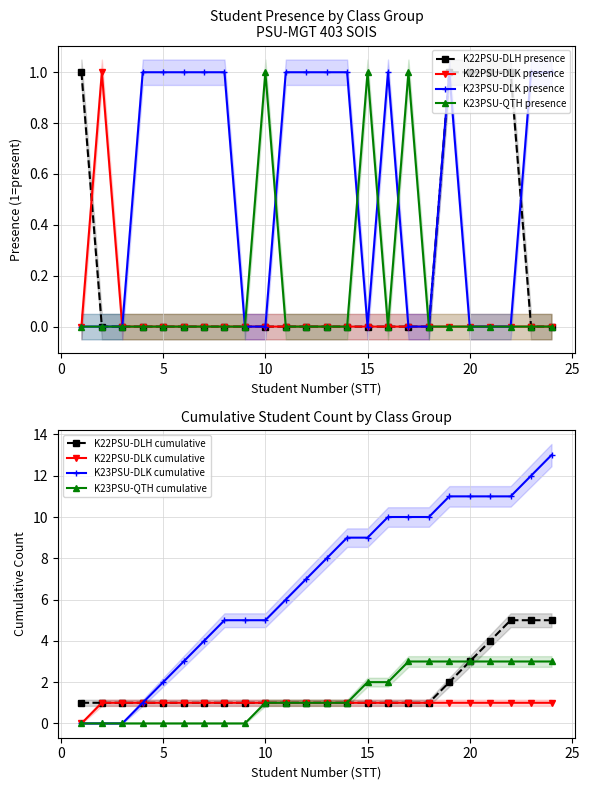

Which category has the lowest value across all series?

2